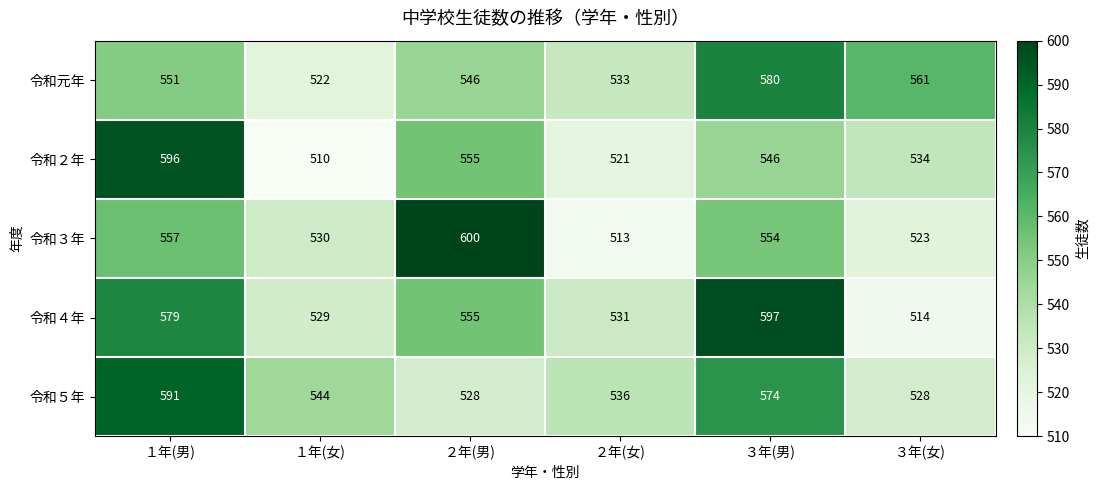

Count the 令和５年 values in the range 528 to 574.

5